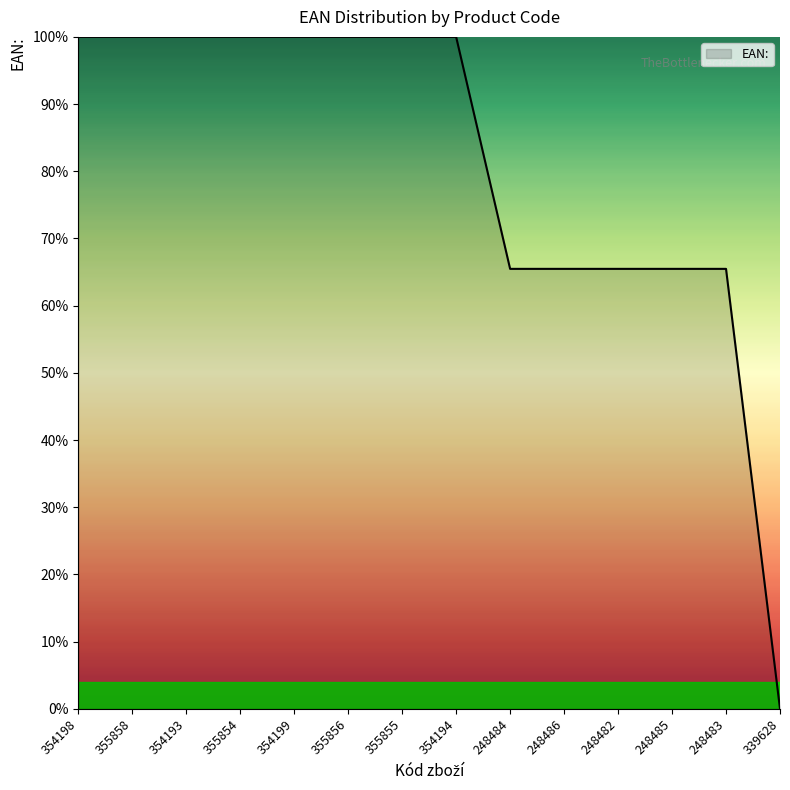

Approximately how many times larger is the value at 248482 compared to 354198?

0.7